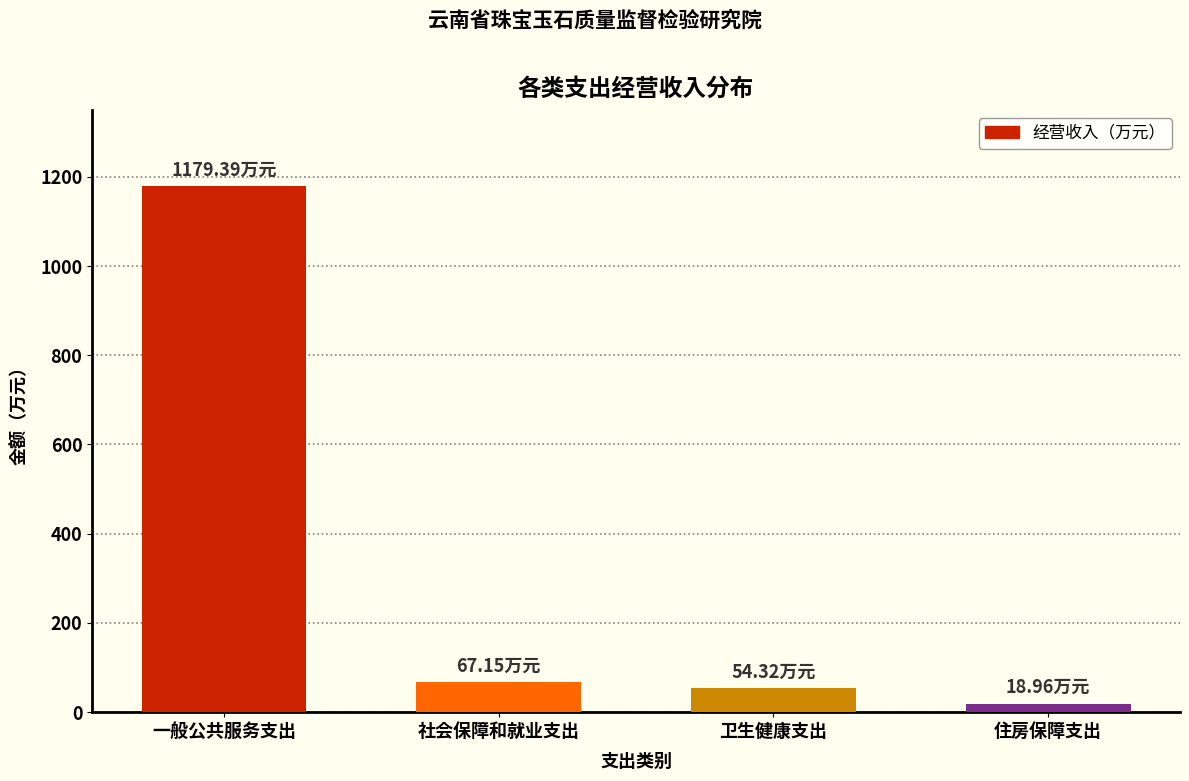

What is the difference between the maximum and minimum values?

1160.4